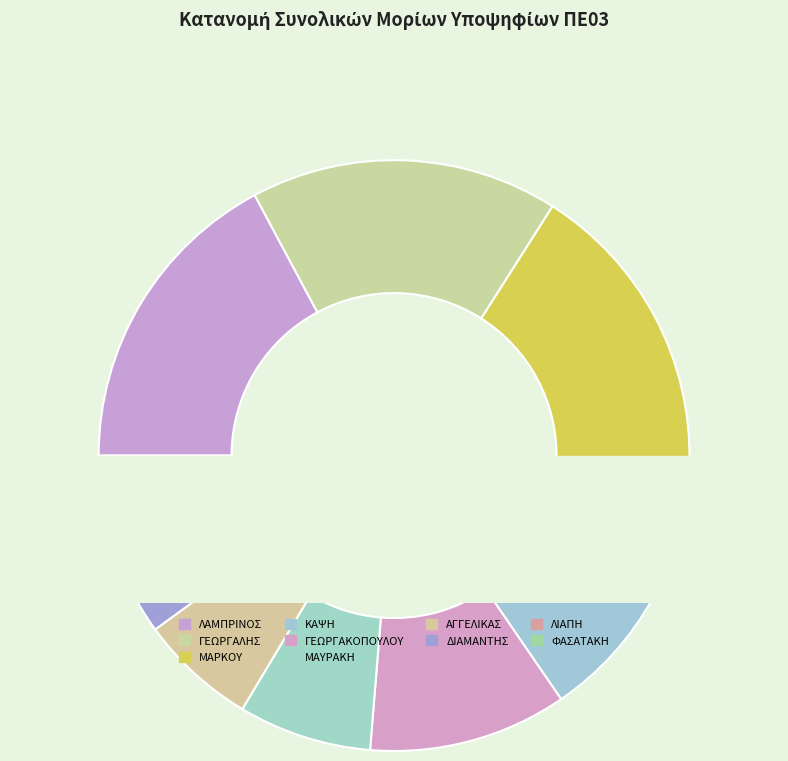

Which category has the biggest portion of the pie?

ΛΑΜΠΡΙΝΟΣ